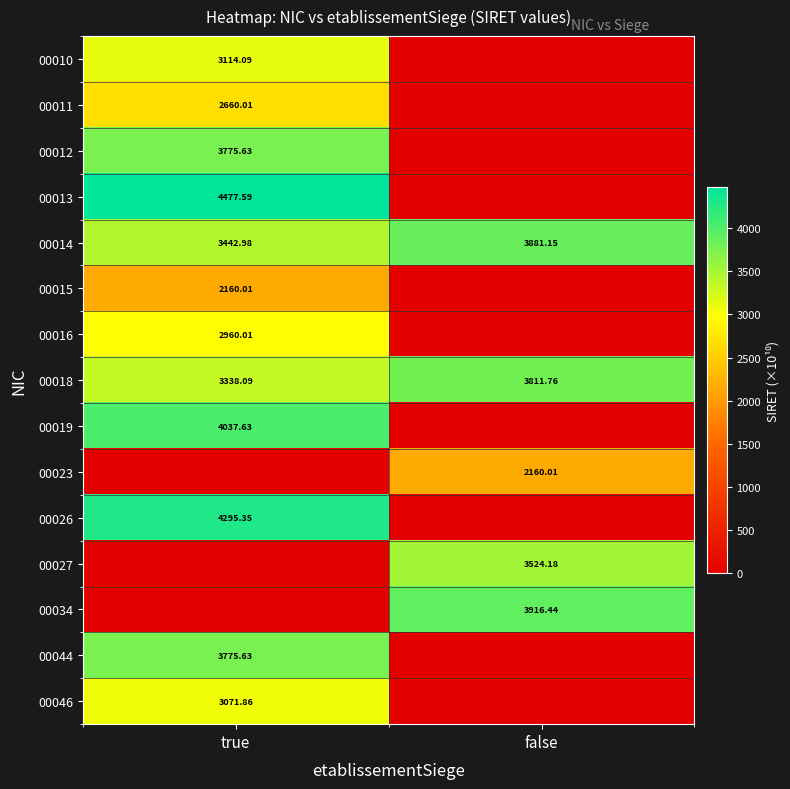

What is the total value across all series at false?

17293.5